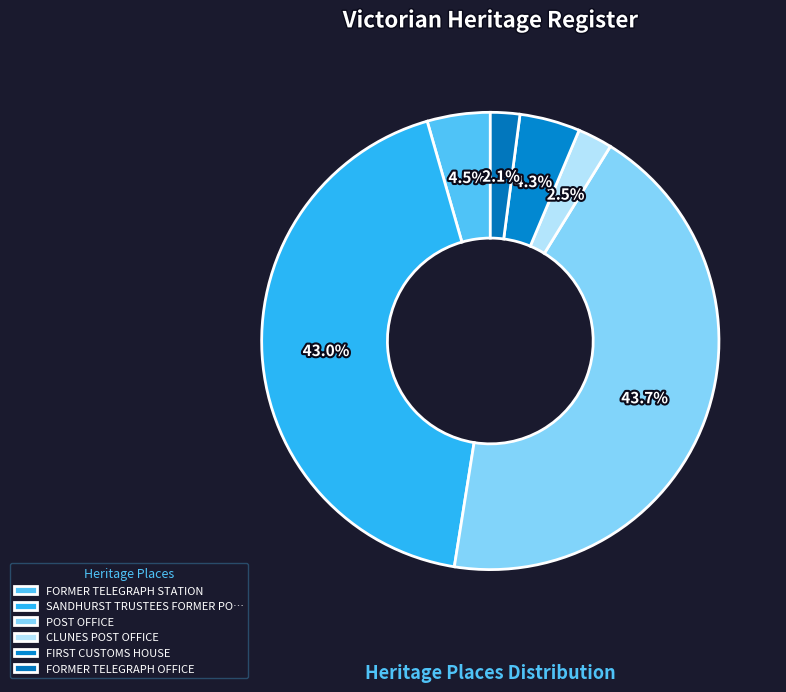

Combined, do POST OFFICE and FORMER TELEGRAPH OFFICE account for over 50%?

No